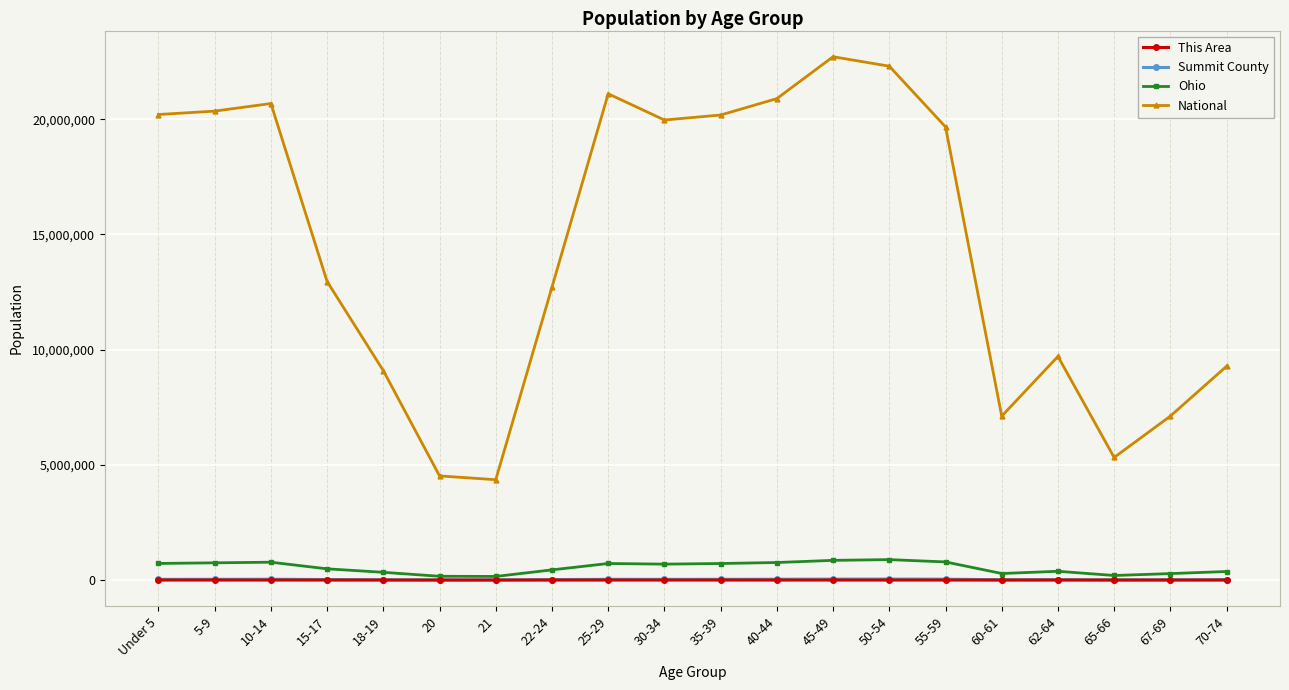

True or false: National has a value of 20890964 at 40-44.

True